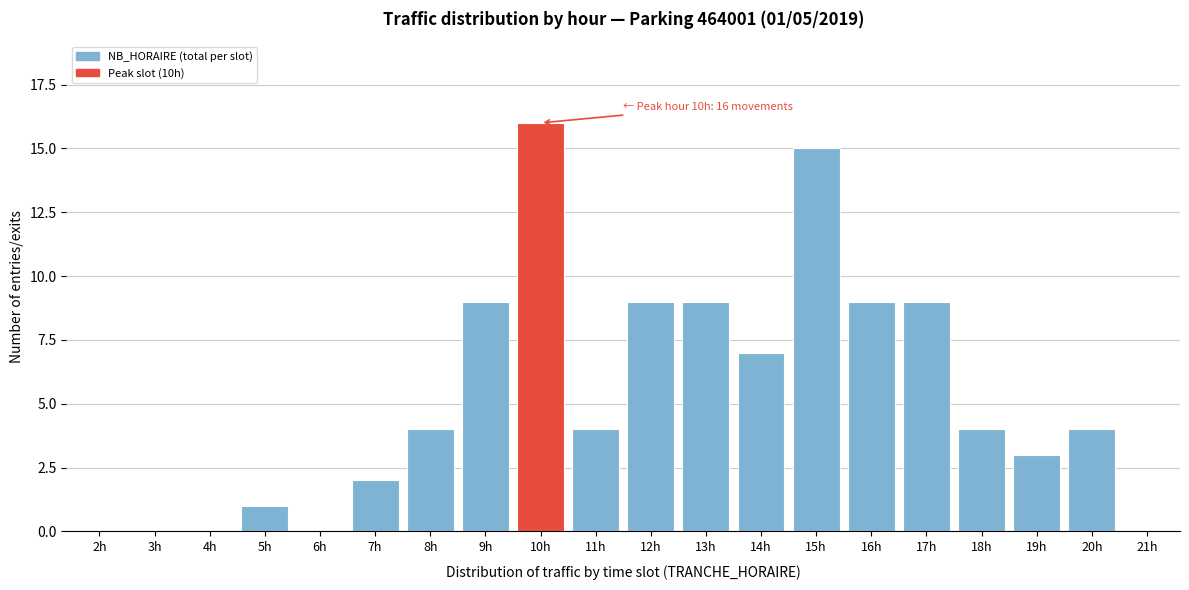

Reading right to left, extract all data points from this chart.

21h=0	20h=4	19h=3	18h=4	17h=9	16h=9	15h=15	14h=7	13h=9	12h=9	11h=4	10h=16	9h=9	8h=4	7h=2	6h=0	5h=1	4h=0	3h=0	2h=0